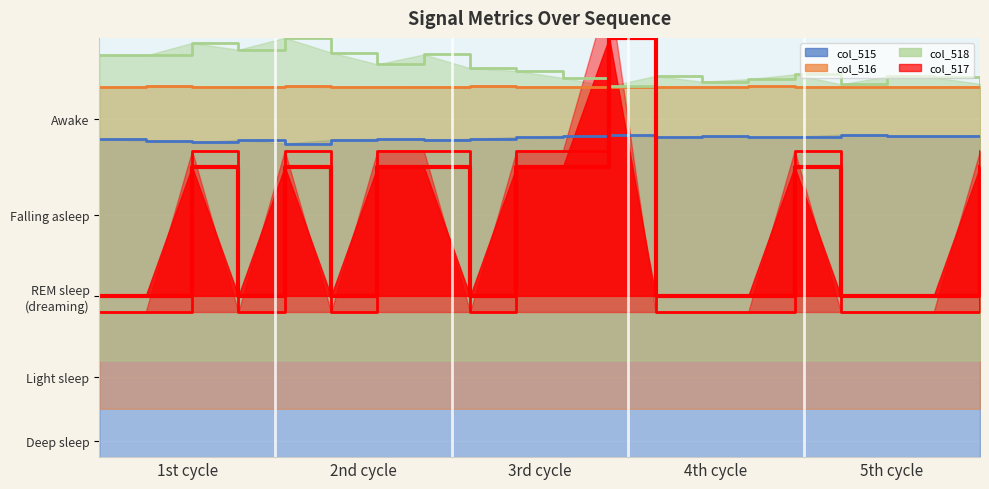

What is the value of the col_516 point at the 7th from the left?

1.1